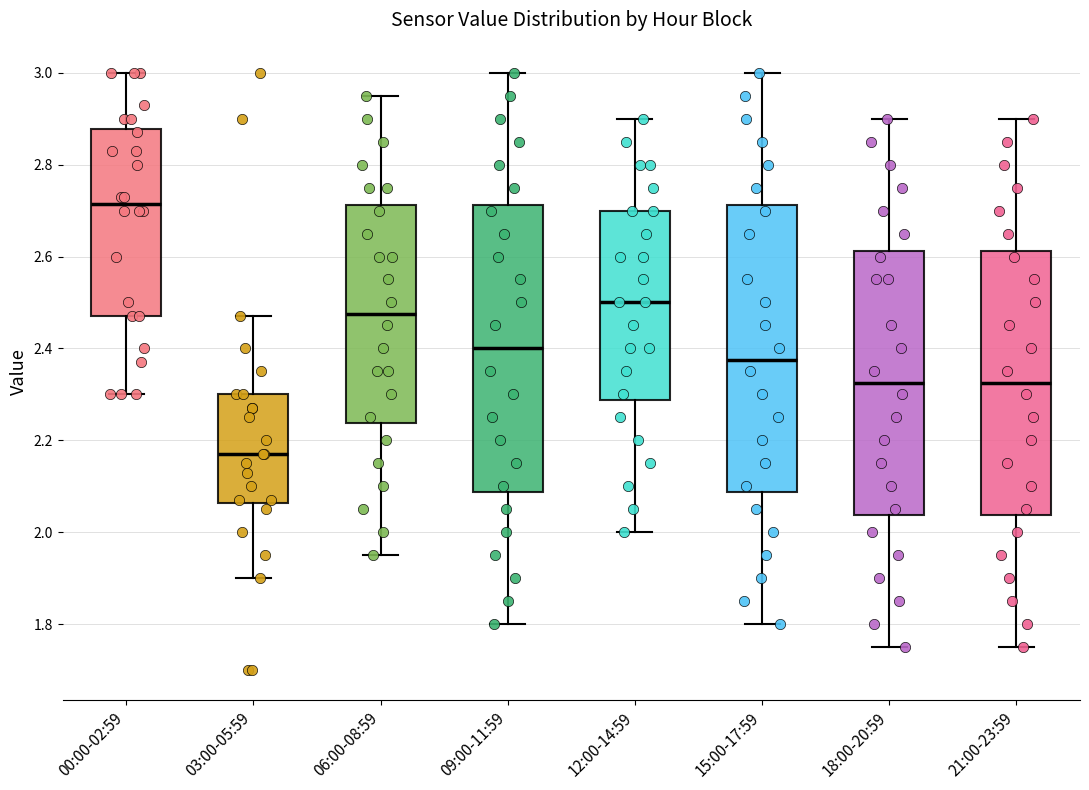

Reading left to right, transcribe this box plot: for each box, give where its median line is, the range the box spans, and where its two whiskers end, as read against the y-axis. The values are not printed on the chart, so give them approximately, as read against the axis.

00:00-02:59: median 2.72, box 2.48 to 2.88, whiskers 2.30 to 3.00
03:00-05:59: median 2.18, box 2.06 to 2.30, whiskers 1.90 to 2.48
06:00-08:59: median 2.48, box 2.24 to 2.72, whiskers 1.96 to 2.96
09:00-11:59: median 2.40, box 2.08 to 2.72, whiskers 1.80 to 3.00
12:00-14:59: median 2.50, box 2.28 to 2.70, whiskers 2.00 to 2.90
15:00-17:59: median 2.38, box 2.08 to 2.72, whiskers 1.80 to 3.00
18:00-20:59: median 2.32, box 2.04 to 2.62, whiskers 1.76 to 2.90
21:00-23:59: median 2.32, box 2.04 to 2.62, whiskers 1.76 to 2.90